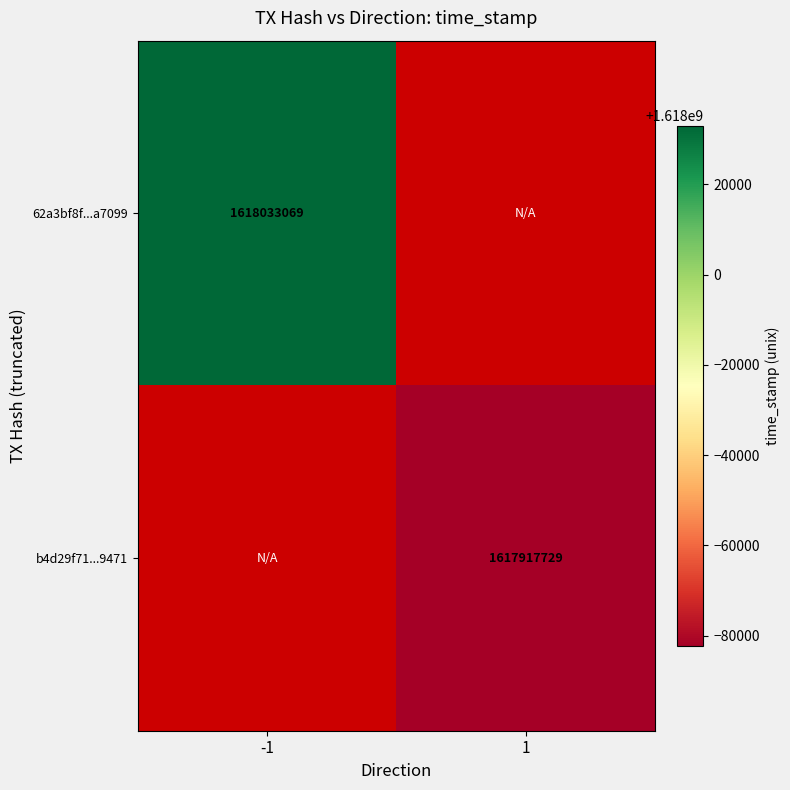

Is the value of 62a3bf8f...a7099 at -1 greater than the value of b4d29f71...9471 at 1?

Yes